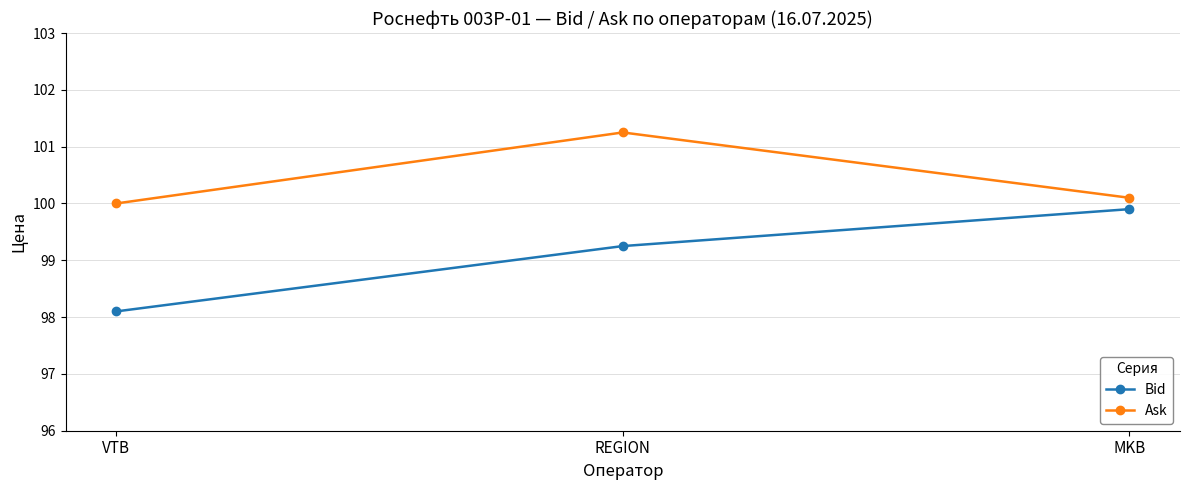

Rank the series by their average value, from highest to lowest.

Ask, Bid